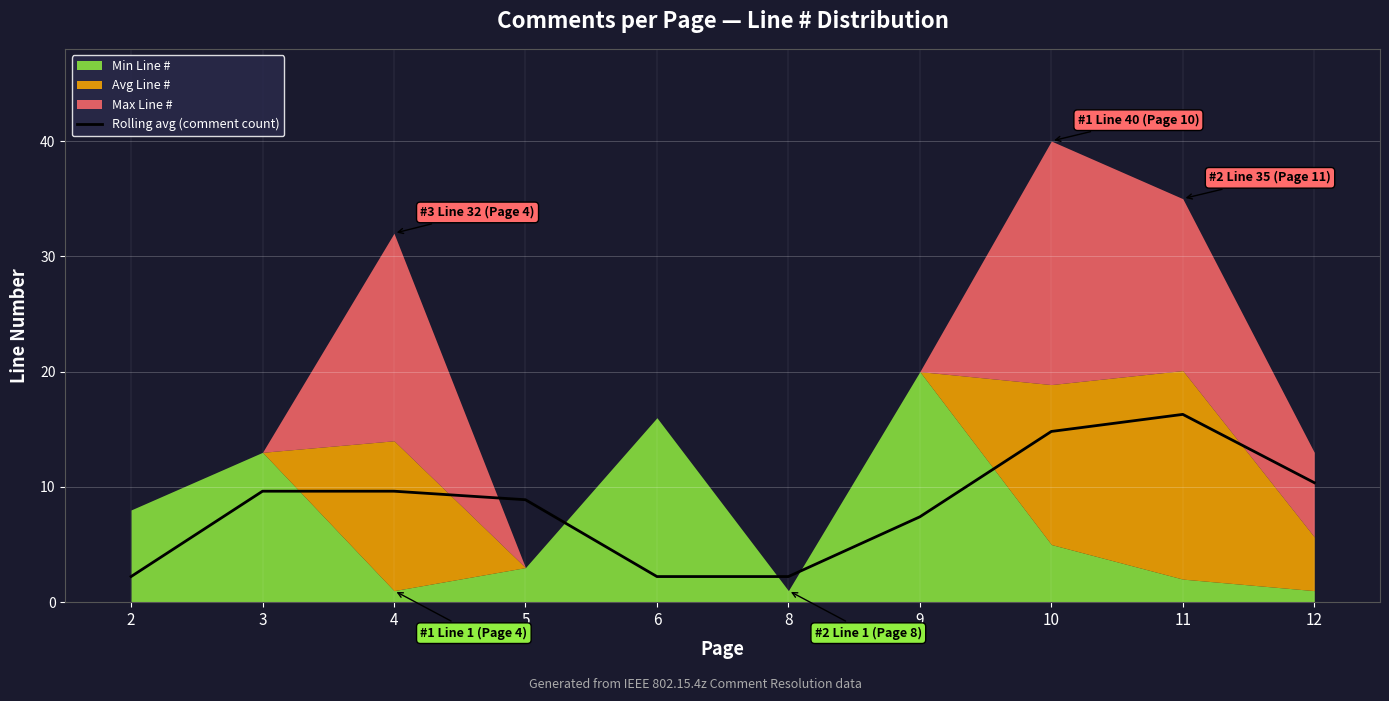

How many points are higher than both their immediate neighbors (excluding endpoints)?

1